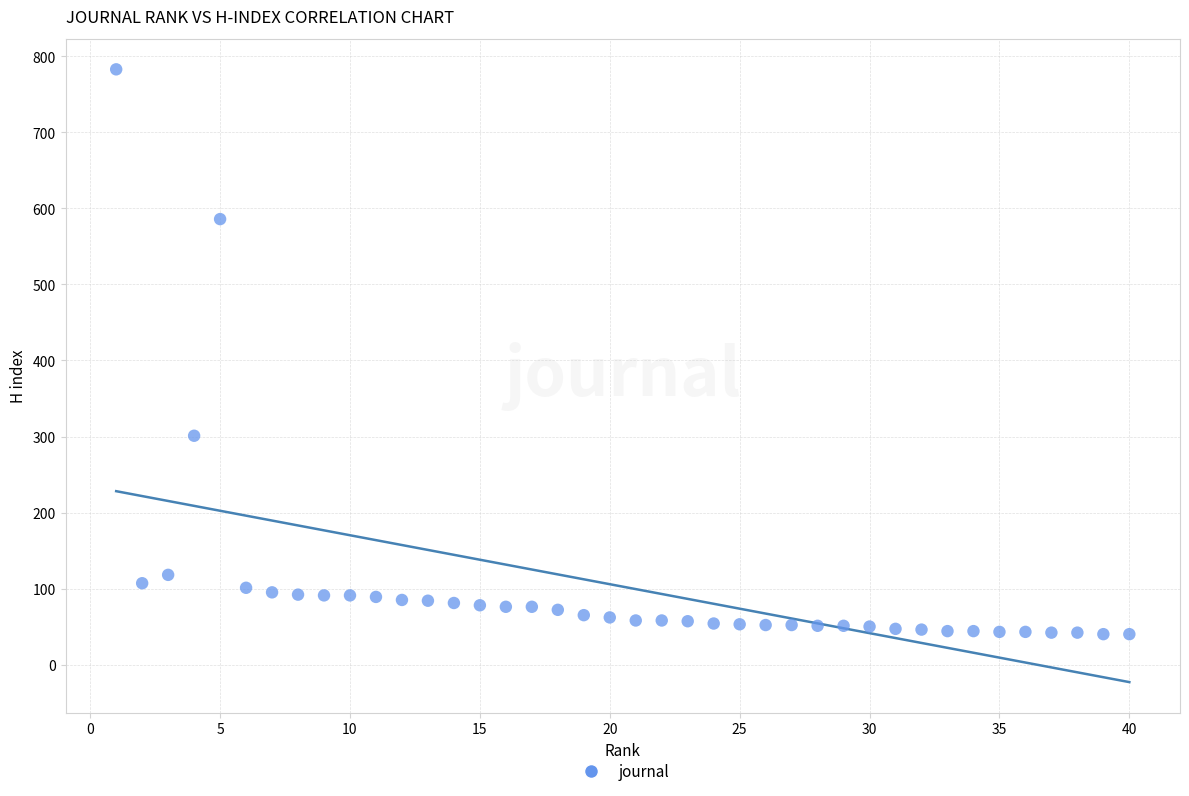

What Y value in the scatter plot is closest to 411?

301